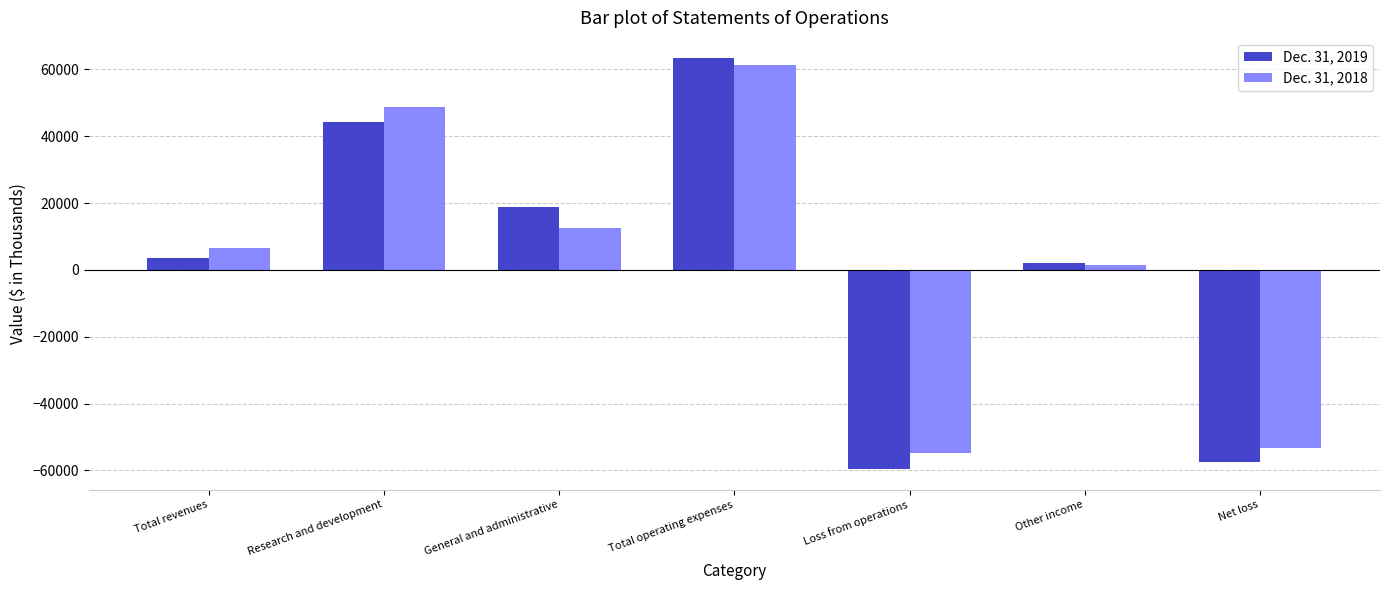

What is the greatest value displayed?

63282